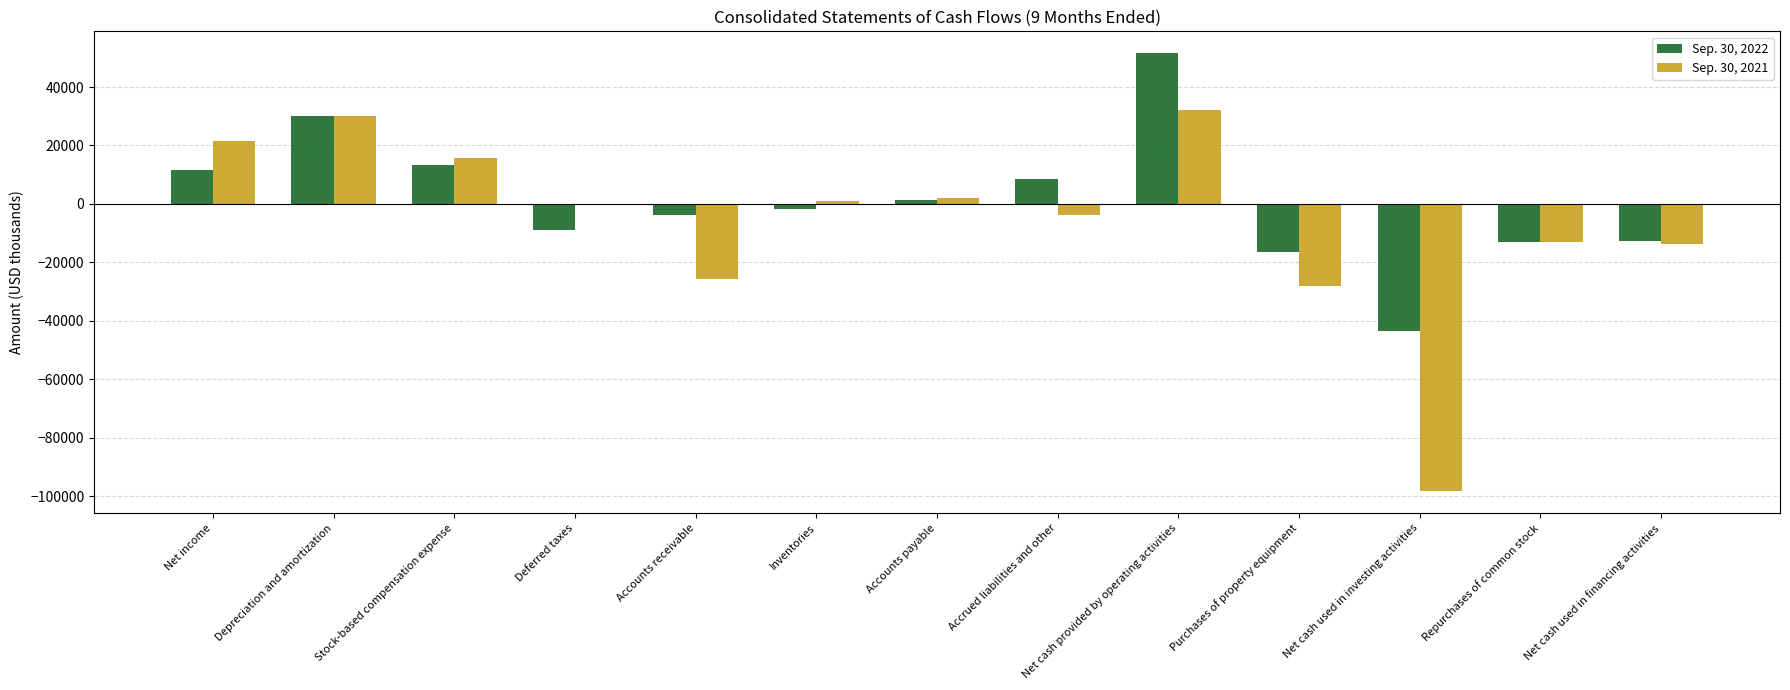

What are all the series names shown in the legend?

Sep. 30, 2022, Sep. 30, 2021